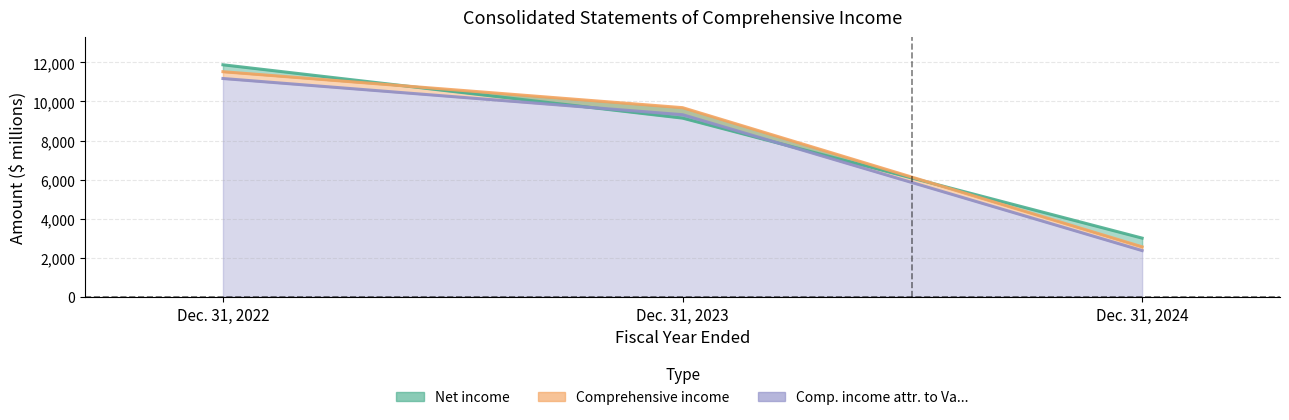

What are all the series names shown in the legend?

Net income, Comprehensive income, Comprehensive income attributable to Va...